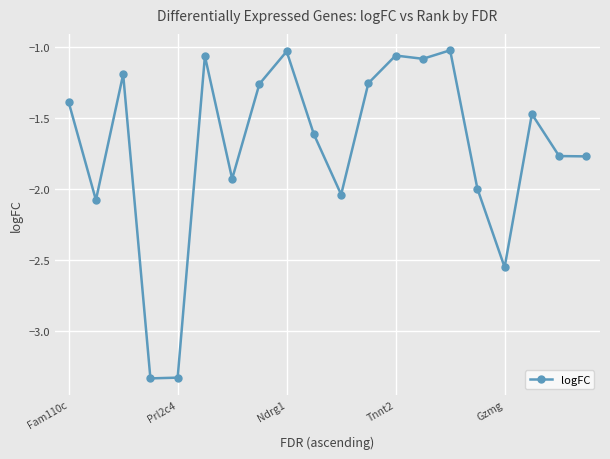

What is the average value?

-1.7